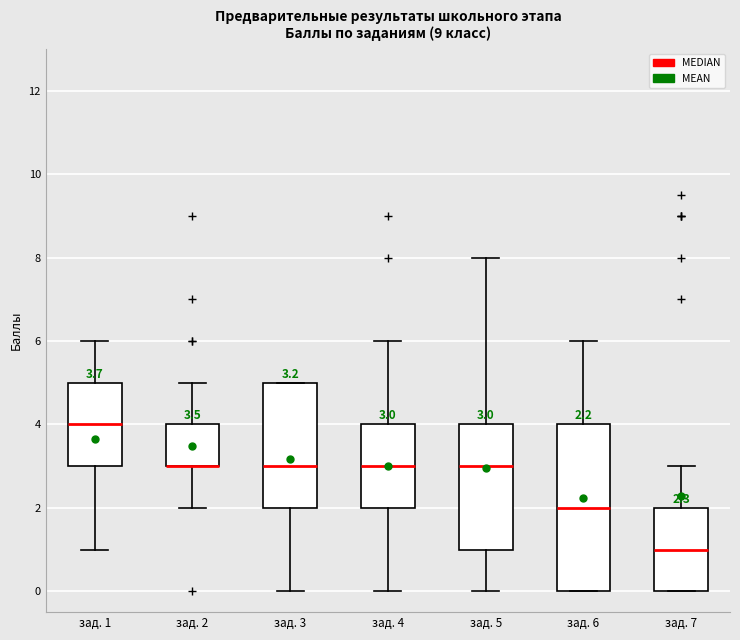

Comparing the boxes themselves (not the whiskers), which one is the tallest?

зад. 6